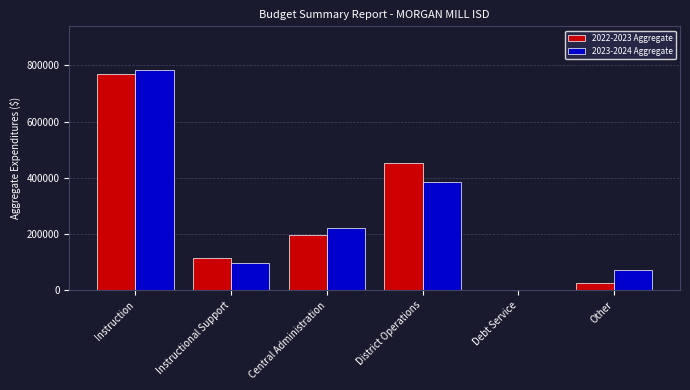

What is the sum of all 2023-2024 Aggregate values?

1559149.0